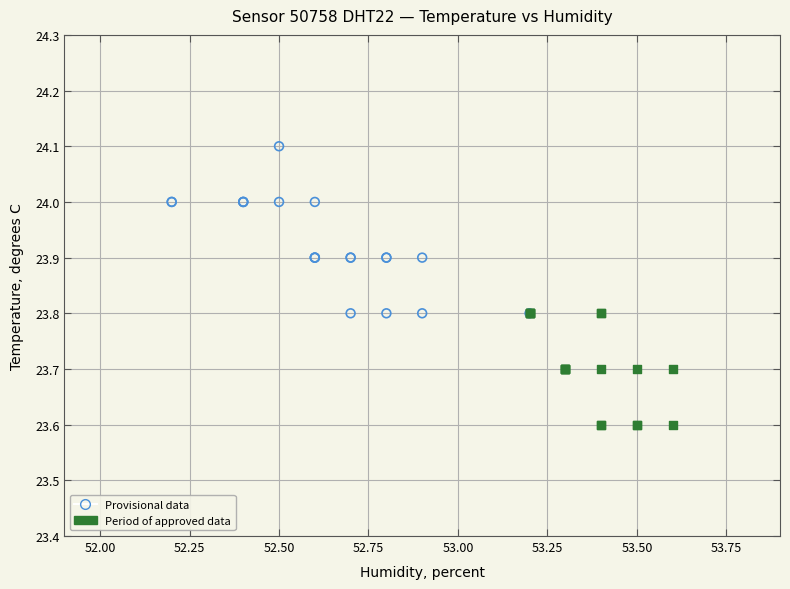

Which series contains the lowest Y value?

Period of approved data